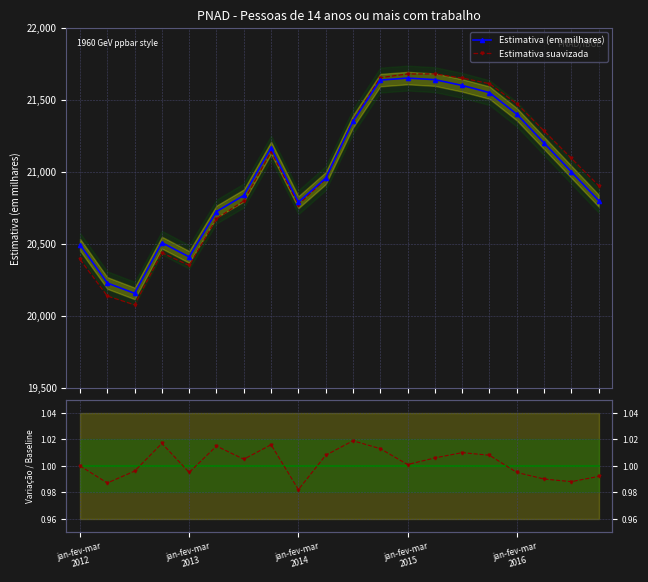

How many data points in Estimativa suavizada are less than 21093?

10